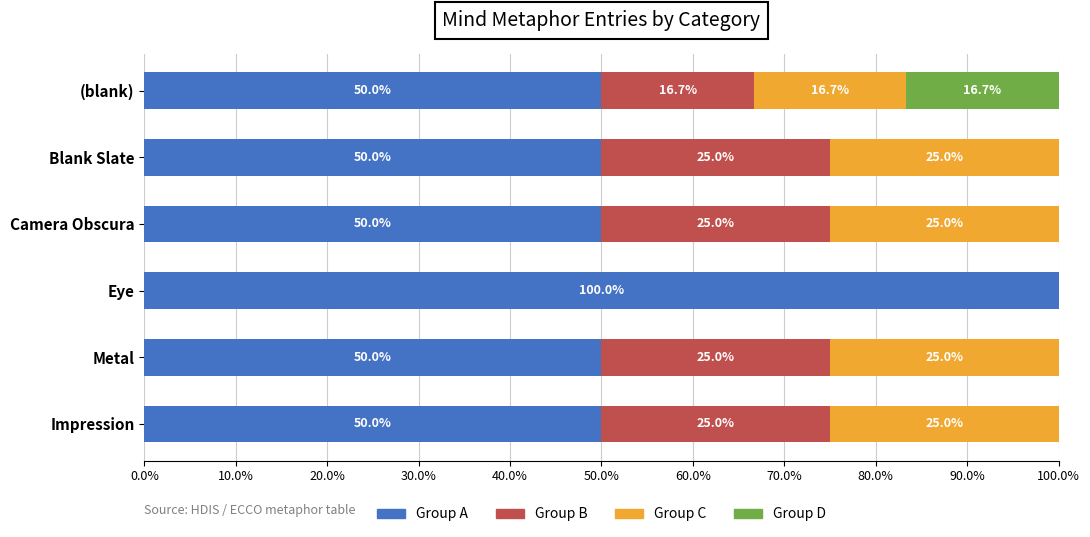

Is it true that Group A equals 50.0 at Blank Slate?

True